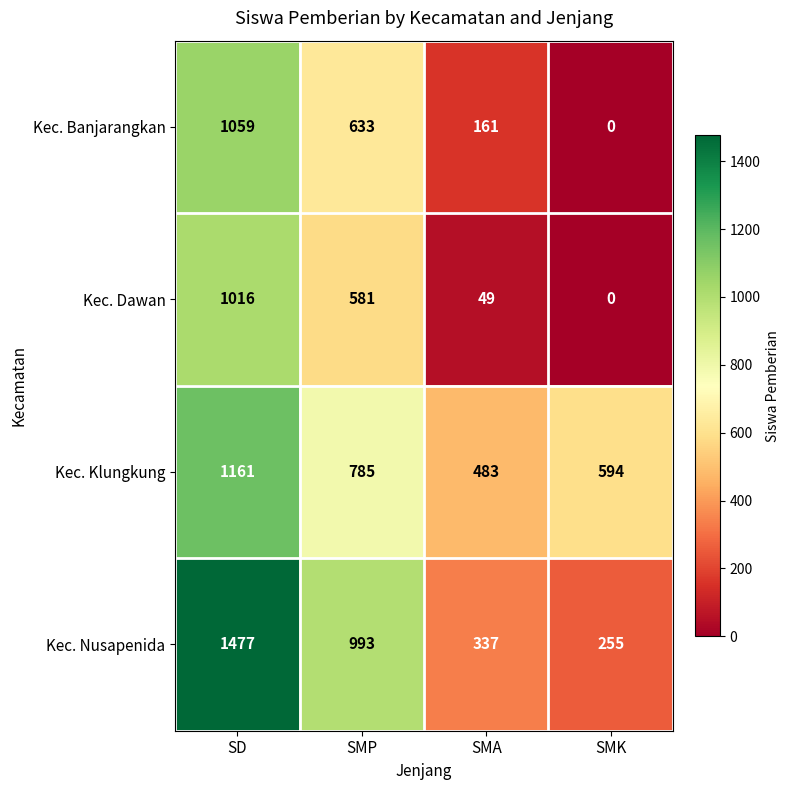

Which series changed the most between SMP and SMK?

Kec. Nusapenida